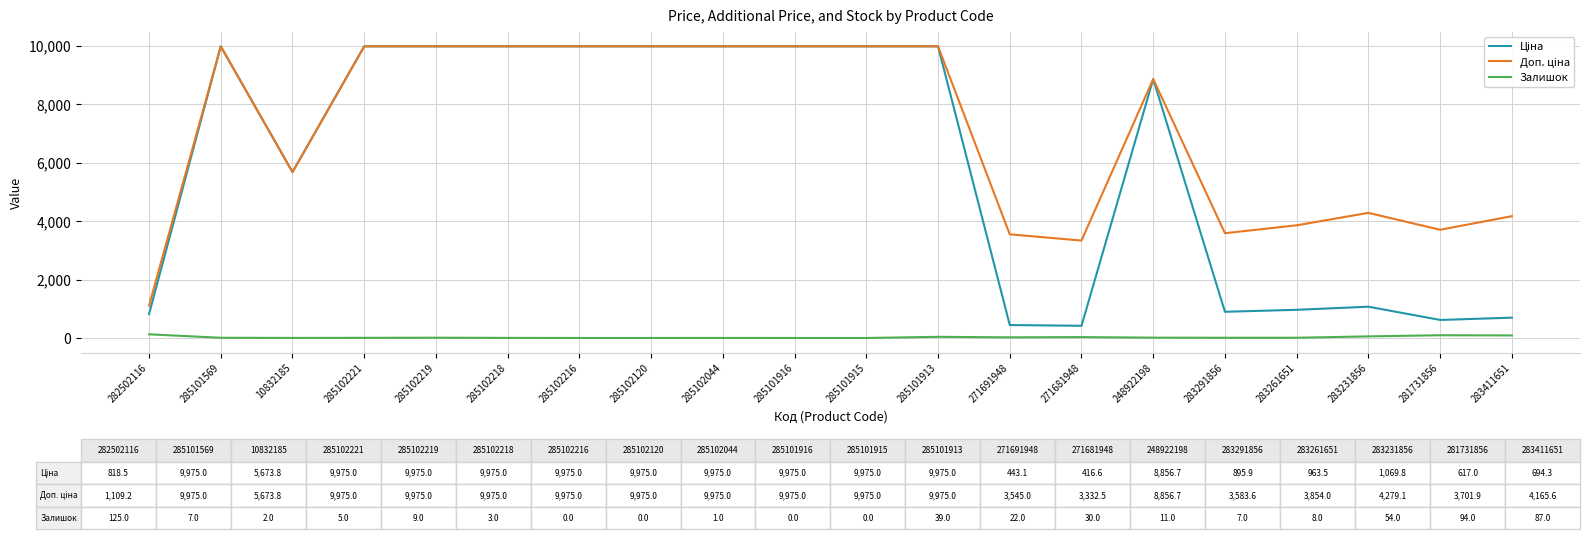

What is the spread (max minus min) of values at 285102216?

9975.0